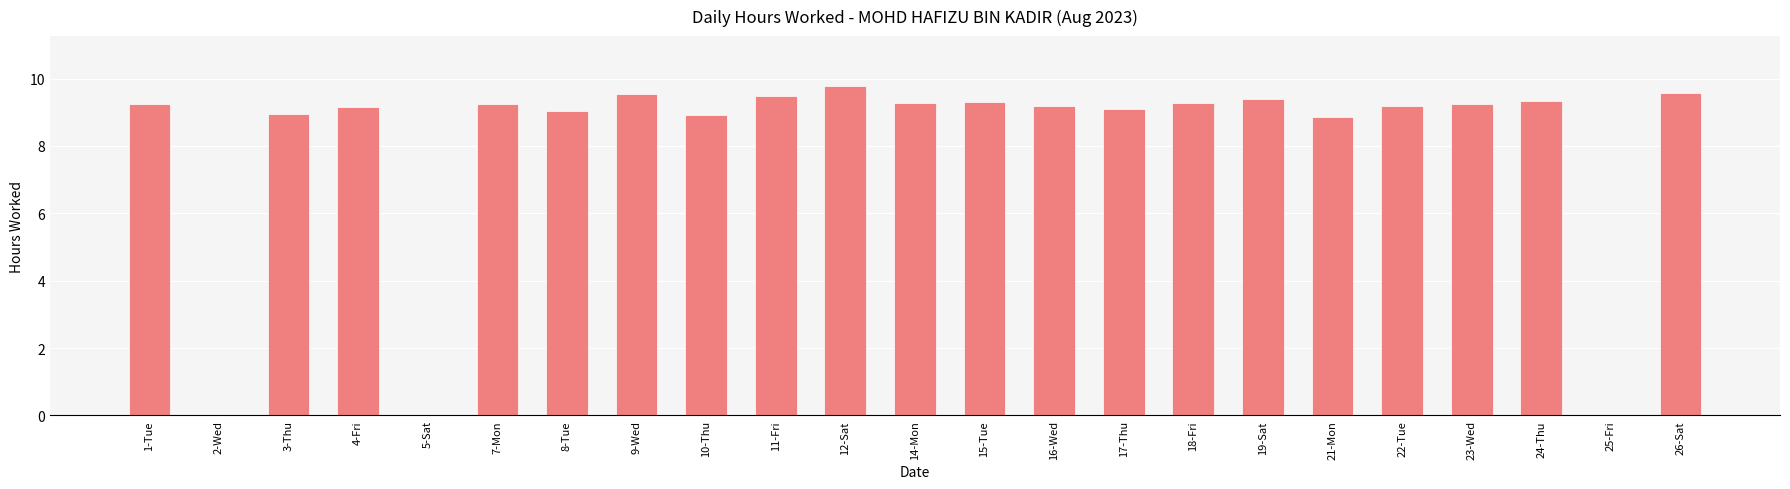

True or false: the data shows 5.0 at 21-Mon.

False